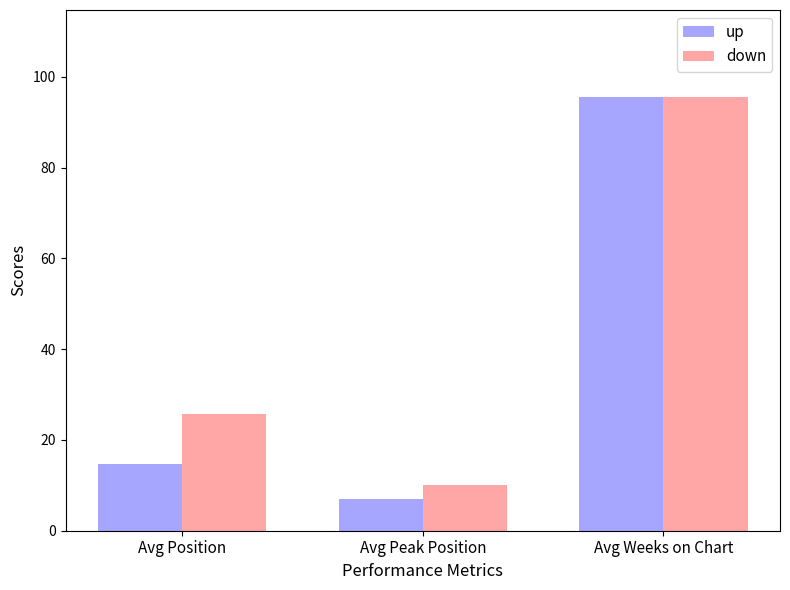

The value of up at Avg Position is 23.6. True or false?

False